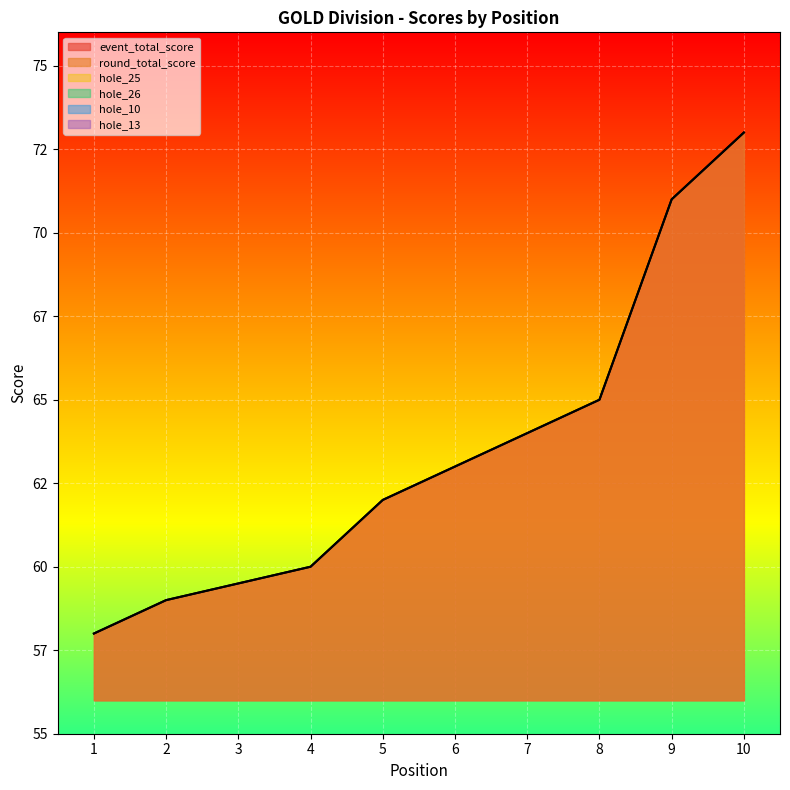

Between which two adjacent categories do hole_25 and hole_10 first intersect?

9 and 10